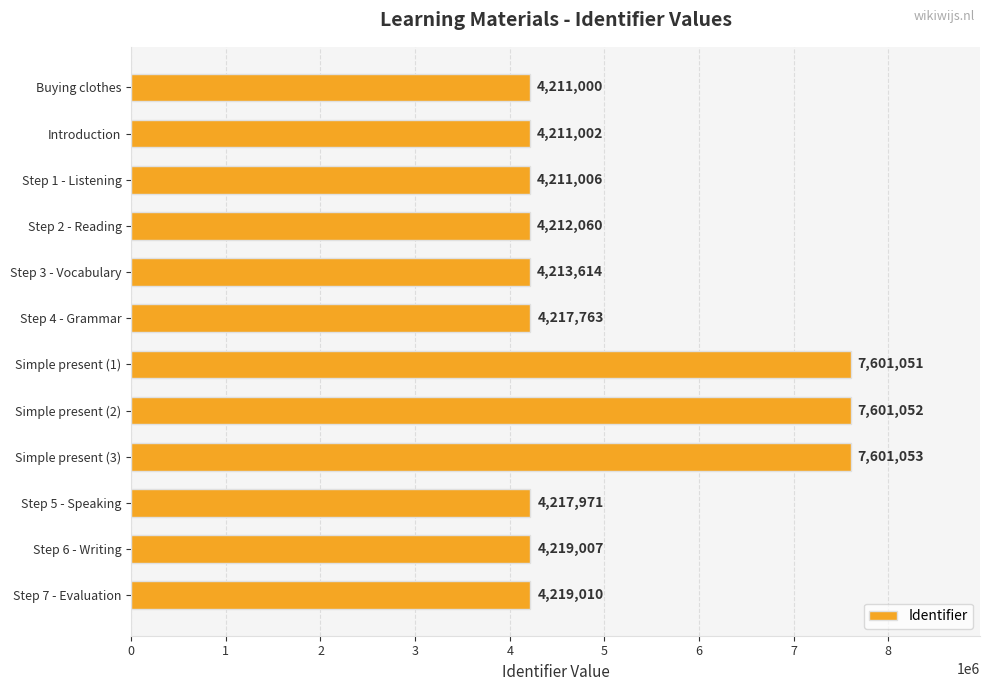

What is the average value?

5061299